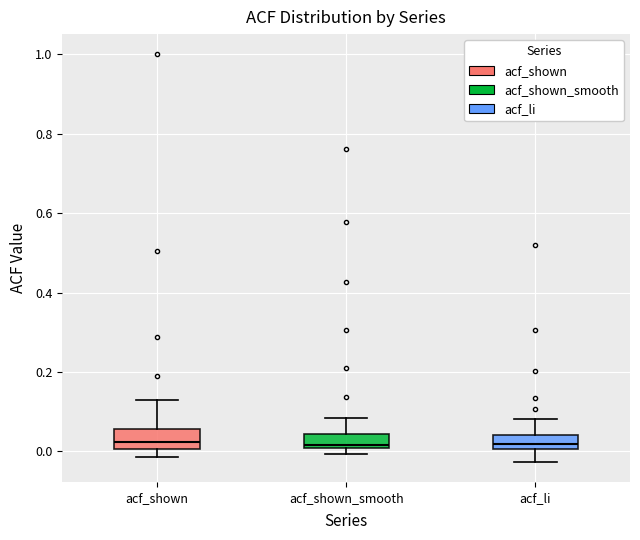

Reading left to right, read every box against the y-axis: the position of its median line, the range the box covers, and the ends of its whiskers. The values are not printed on the chart, so give them approximately, as read against the axis.

acf_shown: median 0.02, box 0.00 to 0.06, whiskers -0.02 to 0.12
acf_shown_smooth: median 0.02, box 0.00 to 0.04, whiskers 0.00 (below the box's lower edge) to 0.08
acf_li: median 0.02, box 0.00 to 0.04, whiskers -0.02 to 0.08